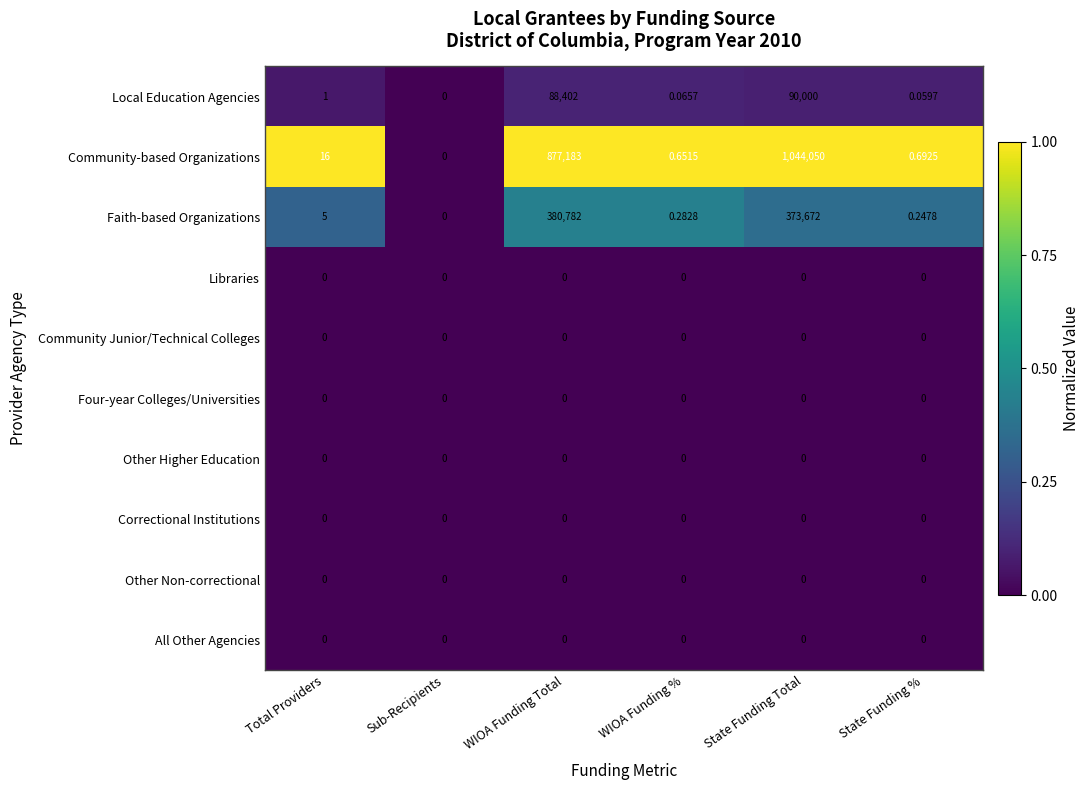

Which series changed the most between Total Providers and Sub-Recipients?

Community-based Organizations